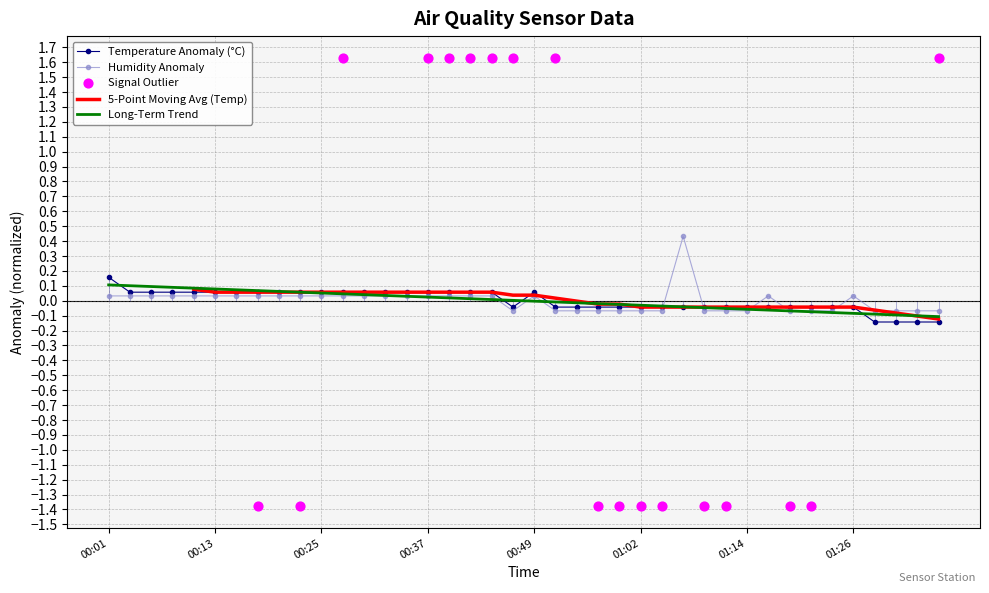

Which series has the widest spread of Y values?

Humidity